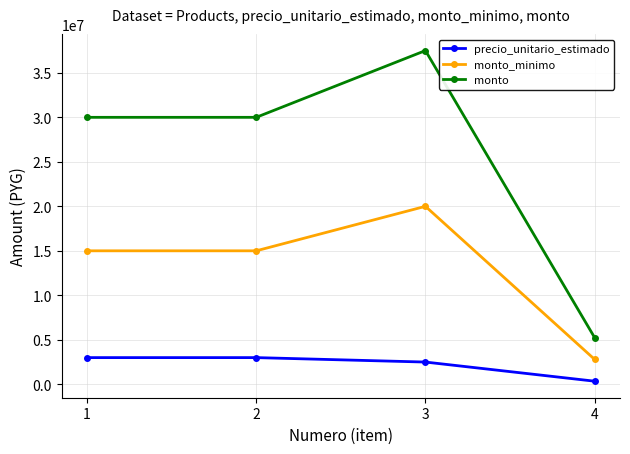

What is the difference between the maximum and second lowest values in the precio_unitario_estimado series?

500000